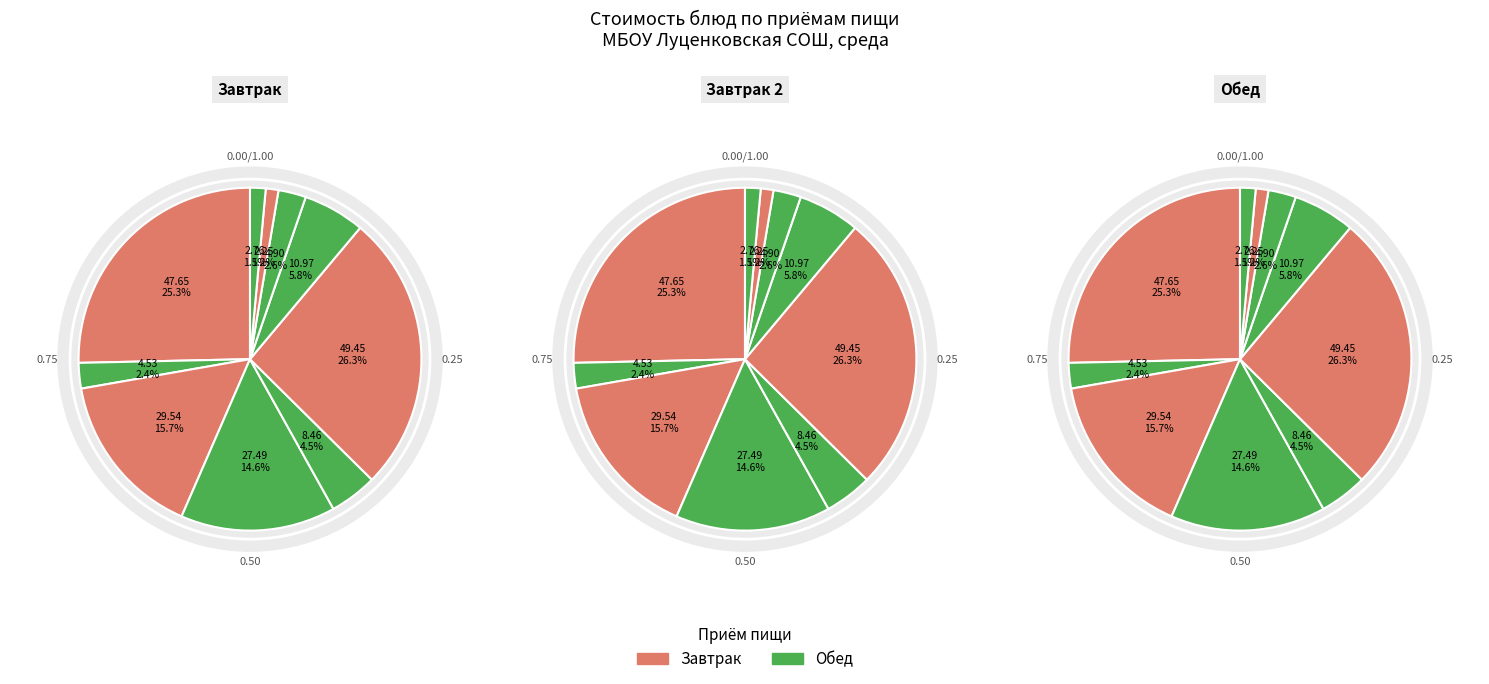

The Завтрак (Яблоко) slice represents 24% of the pie. True or false?

False